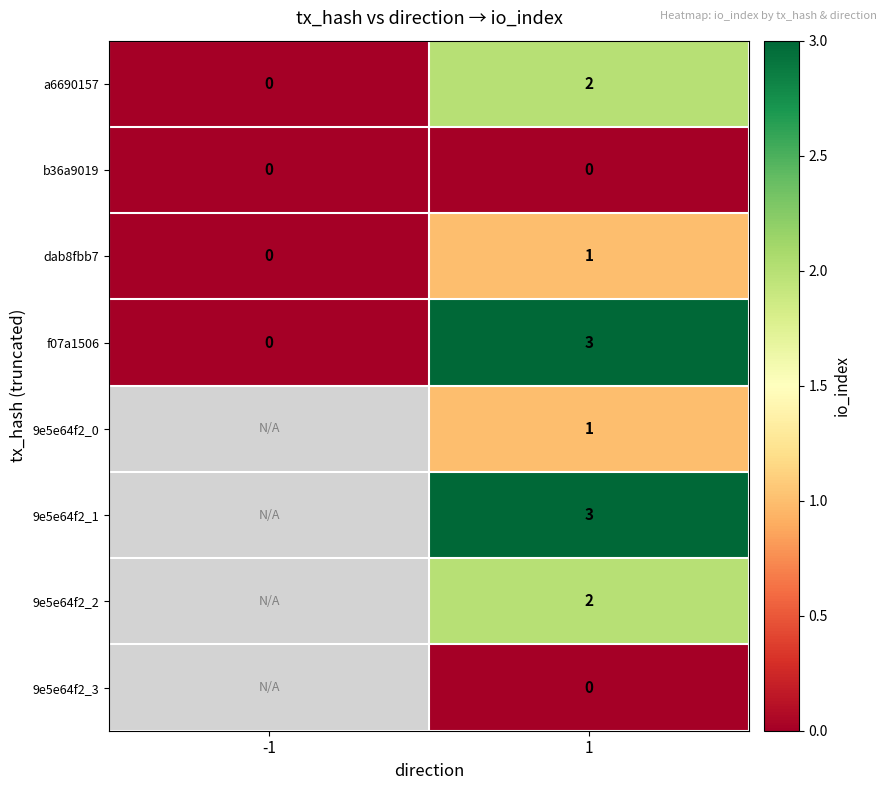

The dab8fbb7 series shows 1 at 1. True or false?

True